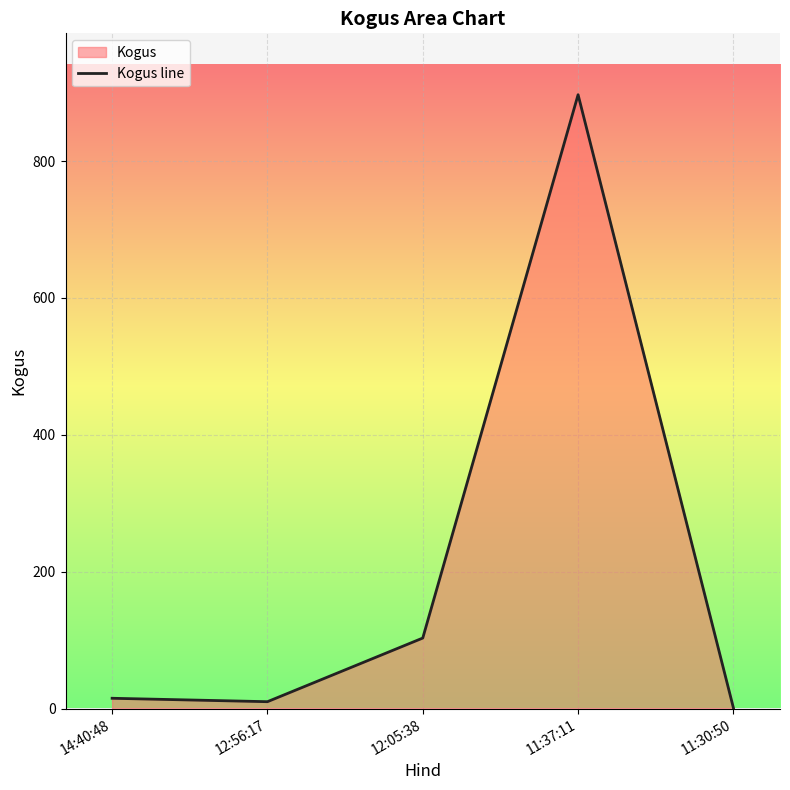

Between 14:40:48 and 12:05:38, which is larger?

12:05:38